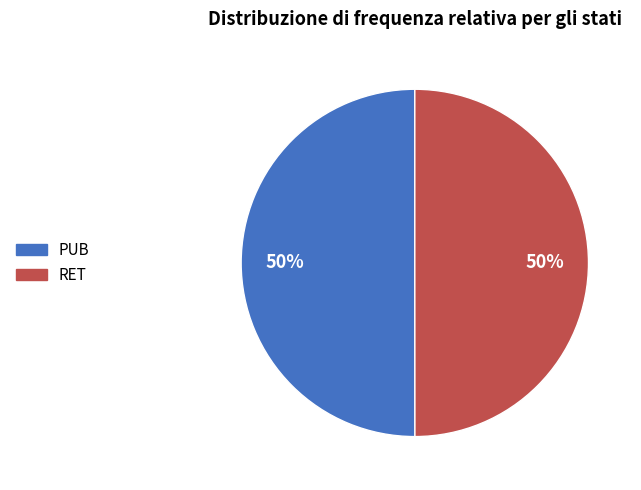

The PUB slice represents 43% of the pie. True or false?

False